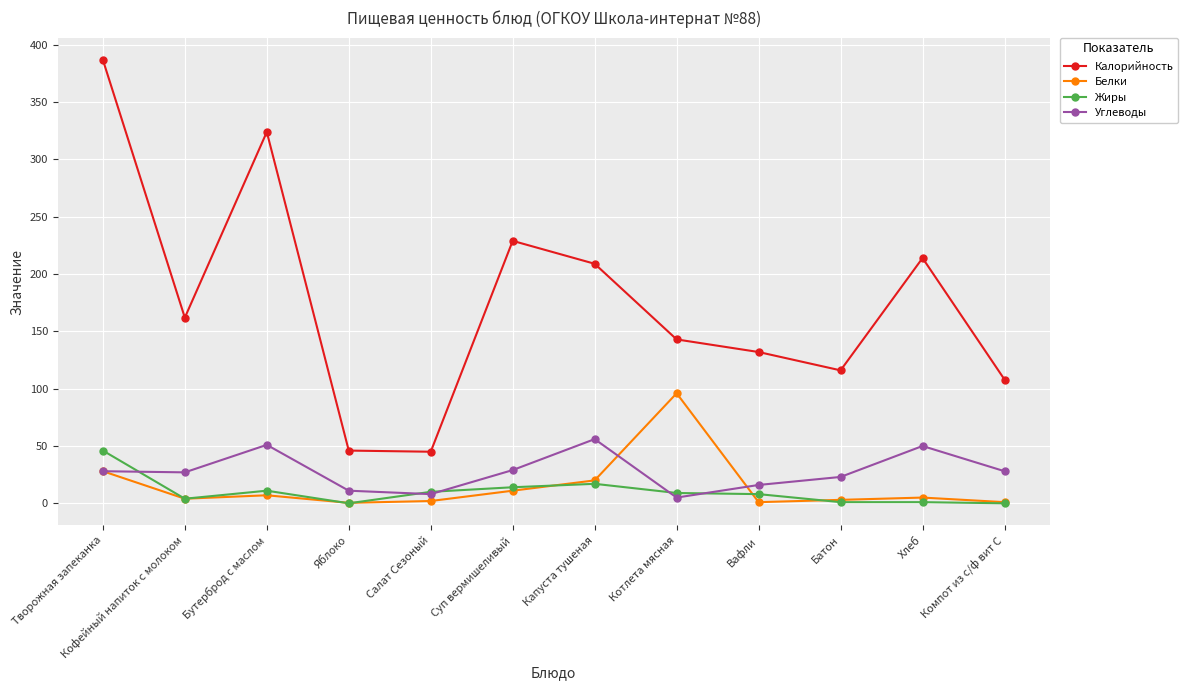

What value does the Калорийность series have at Хлеб?

214.0